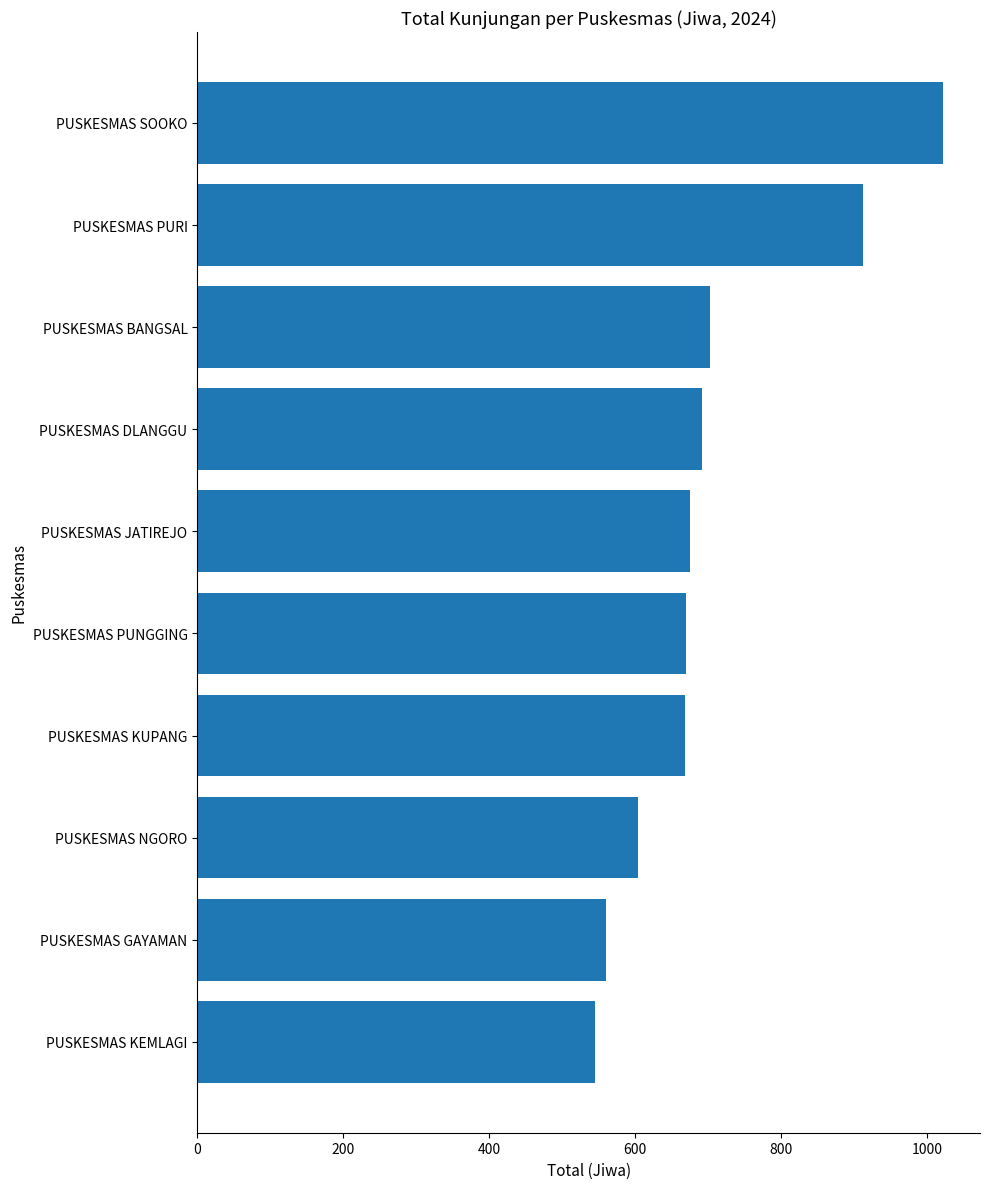

What is the difference between the values at PUSKESMAS KEMLAGI and PUSKESMAS DLANGGU?

146